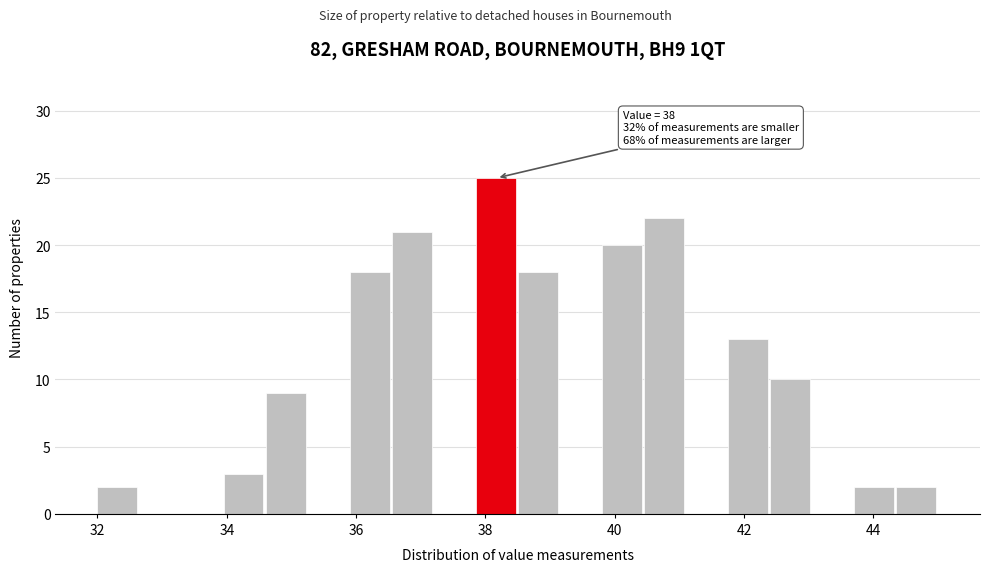

Read against the x-axis, roughly where is the centre of the tallest bar?

38.2